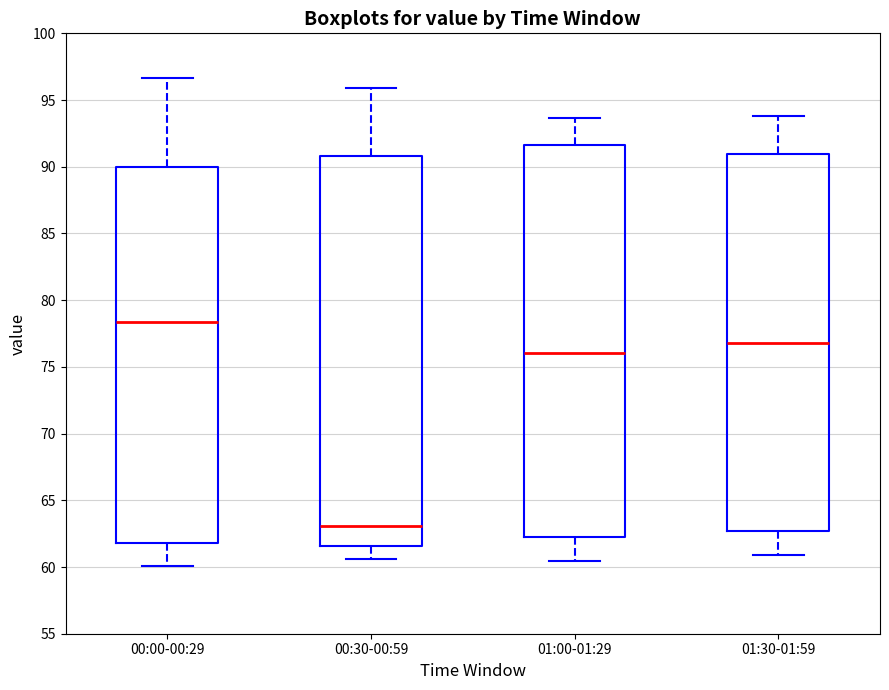

Where does the lower whisker of the box for 00:30-00:59 end on the y-axis? The values are not printed on the chart, so give them approximately, as read against the axis.

60.5